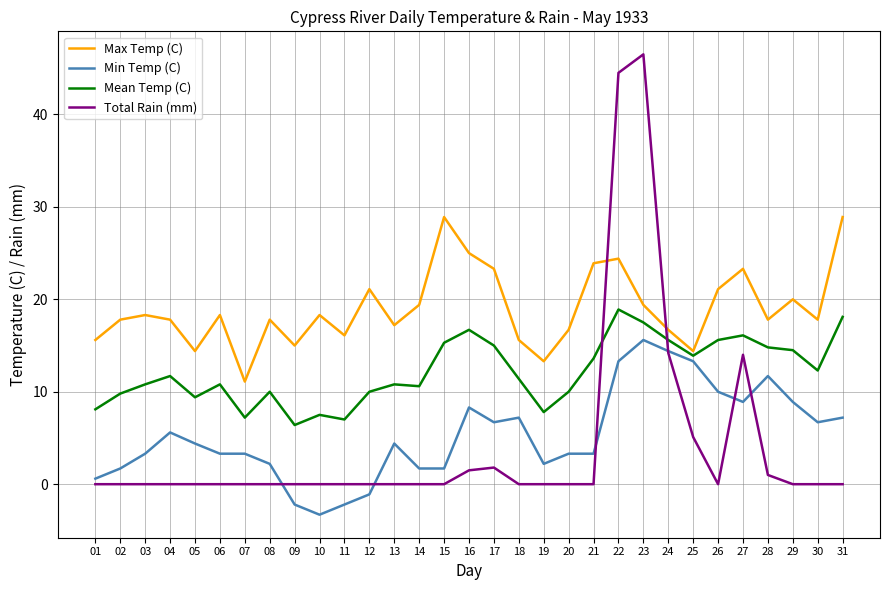

True or false: Min Temp (C) and Mean Temp (C) cross at least once.

False